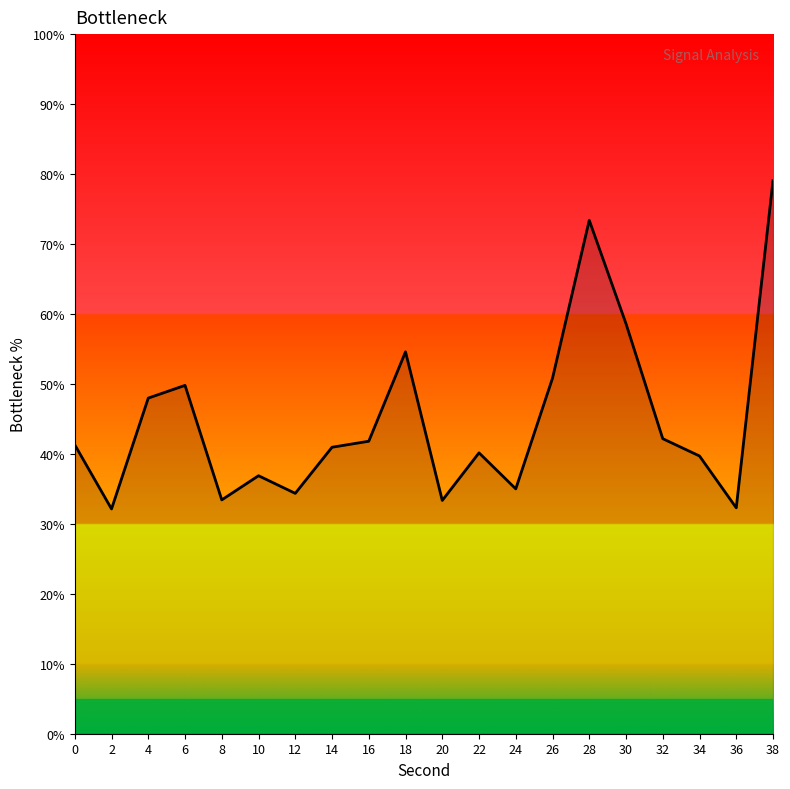

Which label corresponds to the largest value in the chart?

38